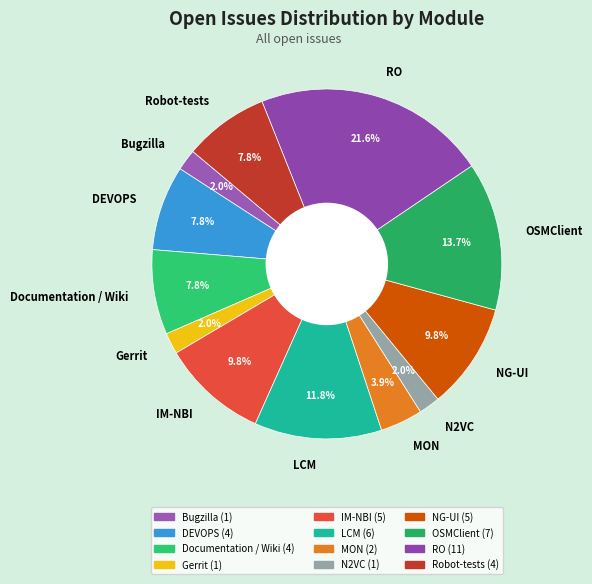

How many segments does this pie chart have?

12